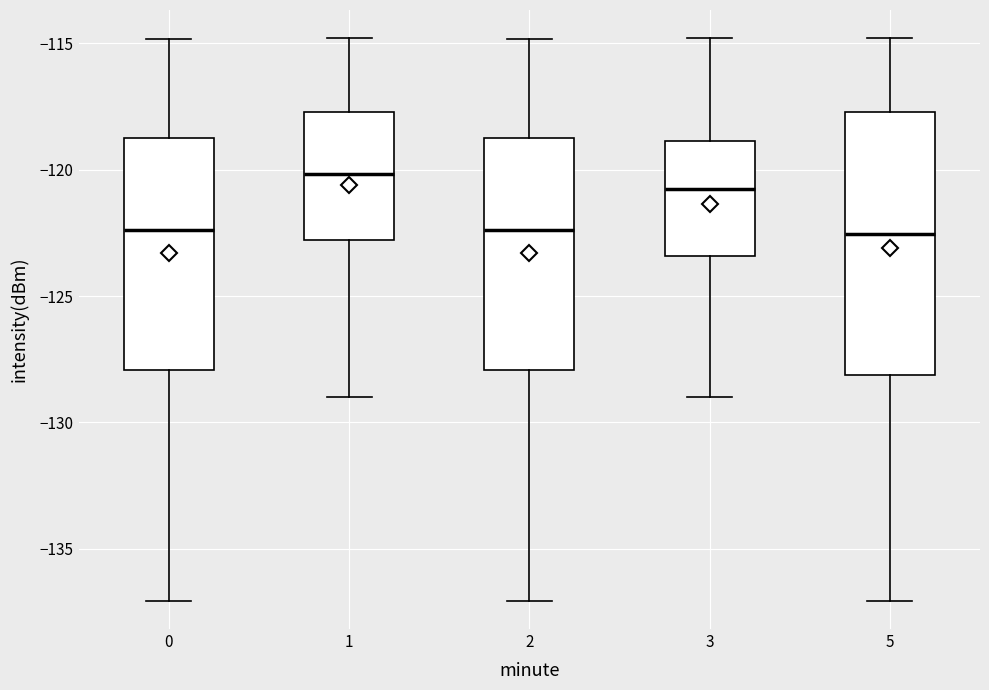

Comparing the boxes themselves (not the whiskers), which one is the tallest?

5